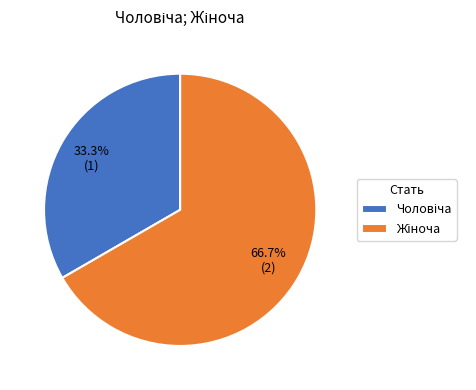

Is there a majority slice in this chart?

Yes